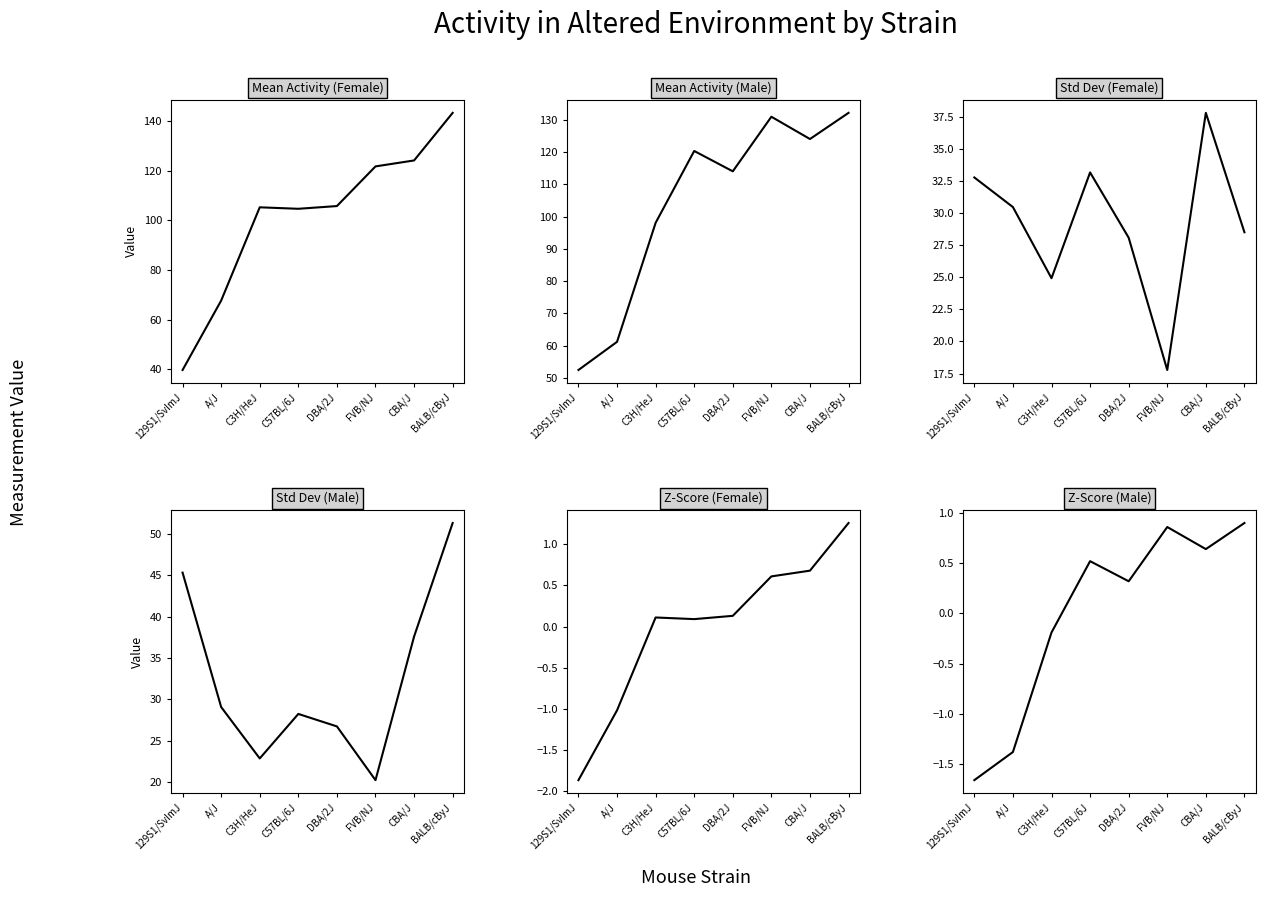

At which category is the sum across all series the highest?

BALB/cByJ